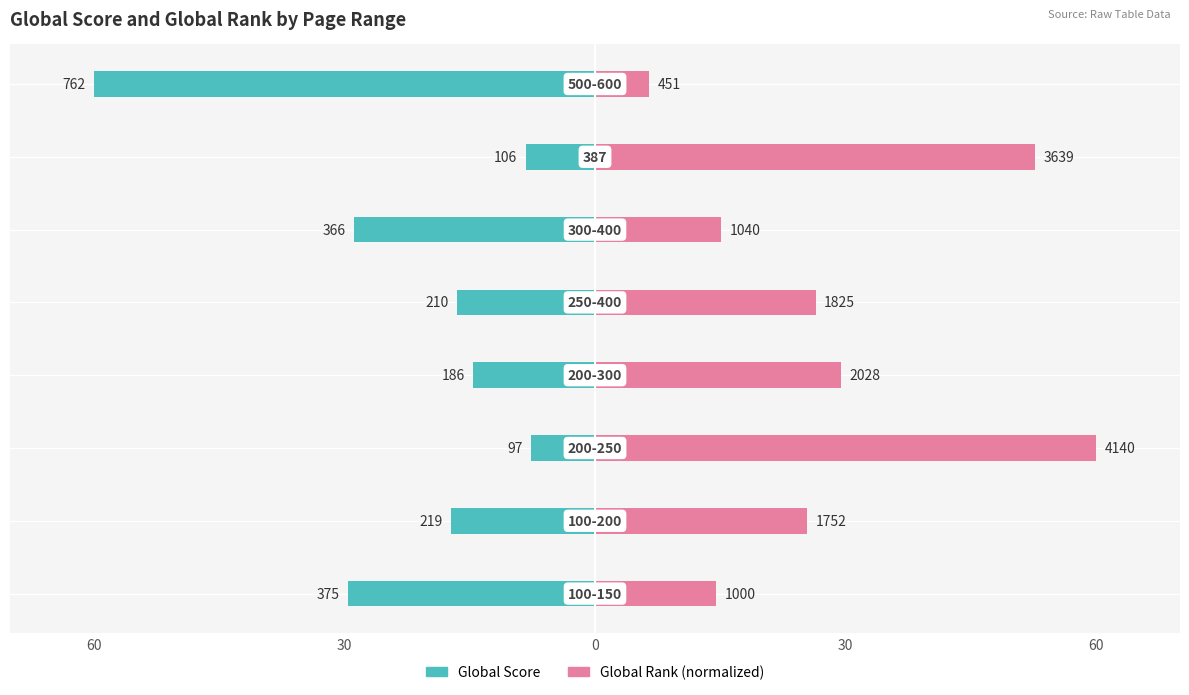

Is it true that Global Score equals -6.9 at 5?

False